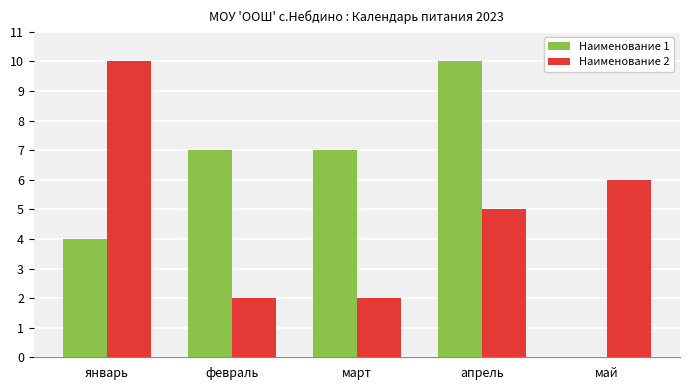

The Наименование 2 series shows 5 at апрель. True or false?

True